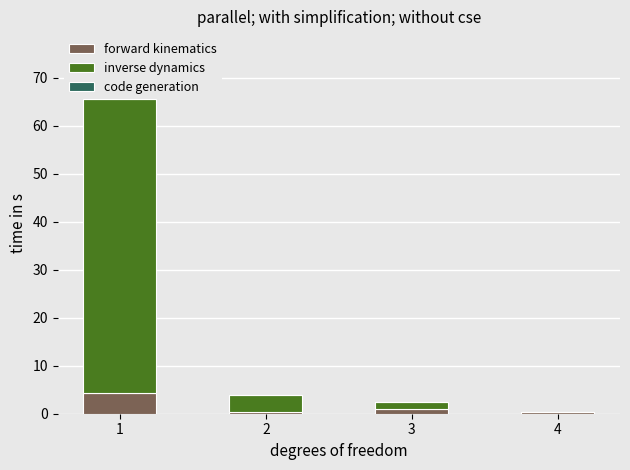

Reading left to right, extract all data points from this chart.

forward kinematics: 1=4.3	2=0.3	3=1.0	4=0.3
inverse dynamics: 1=61.3	2=3.5	3=1.4	4=0.1
code generation: 1=10.3	2=0.2	3=0.0	4=0.0